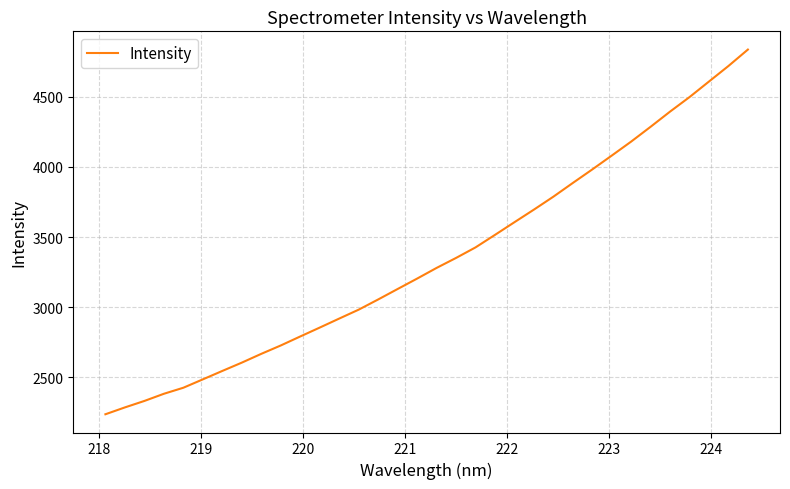

What is the smallest value displayed?

2238.0